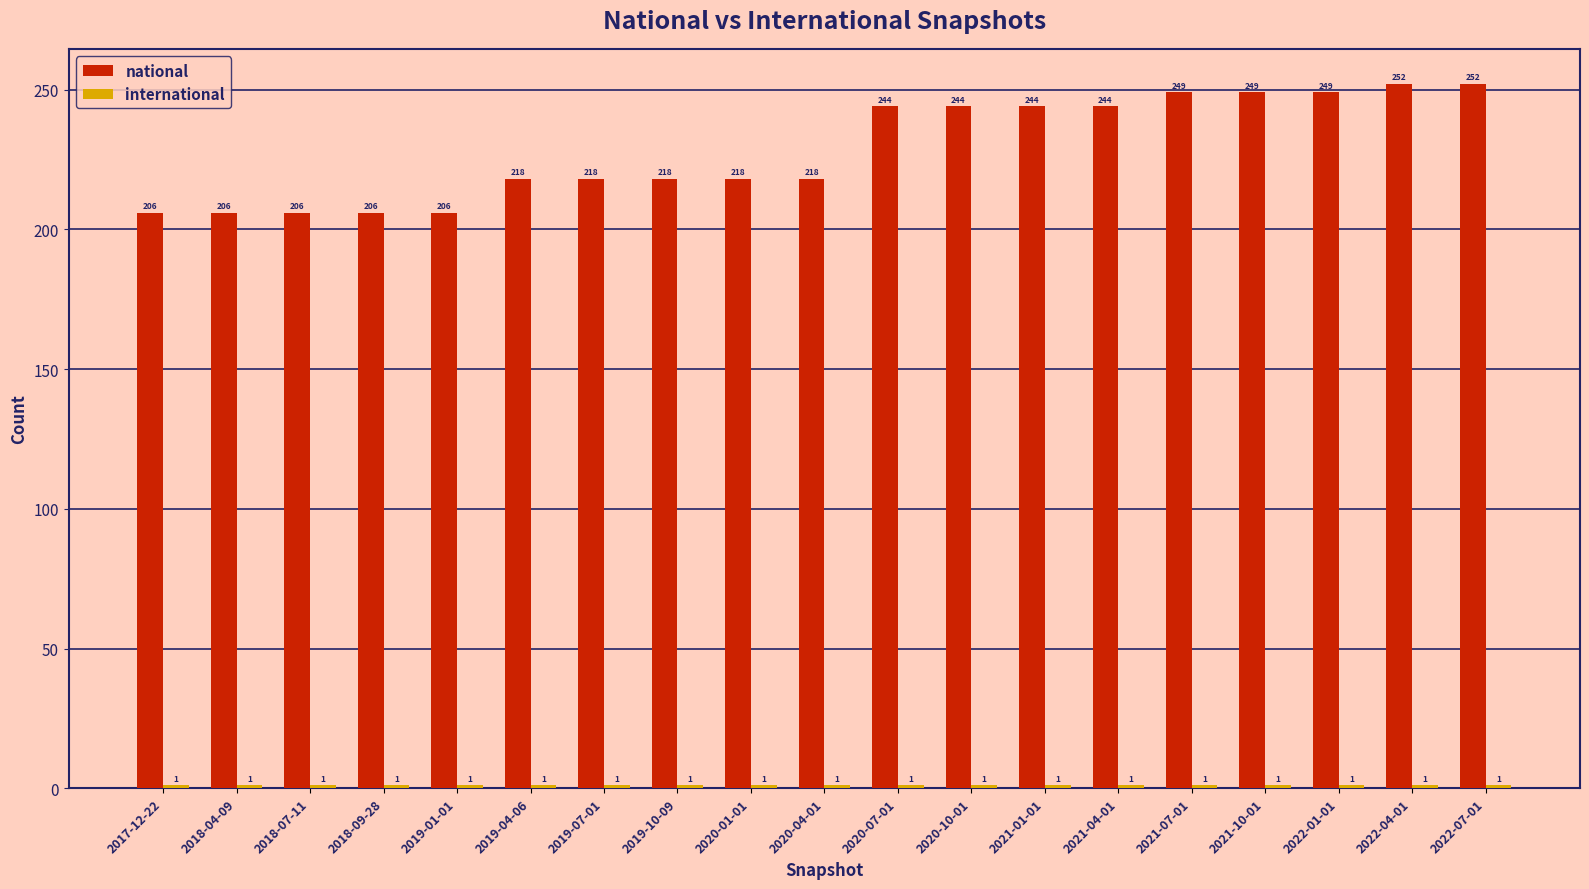

At how many categories does at least one series exceed 19?

19